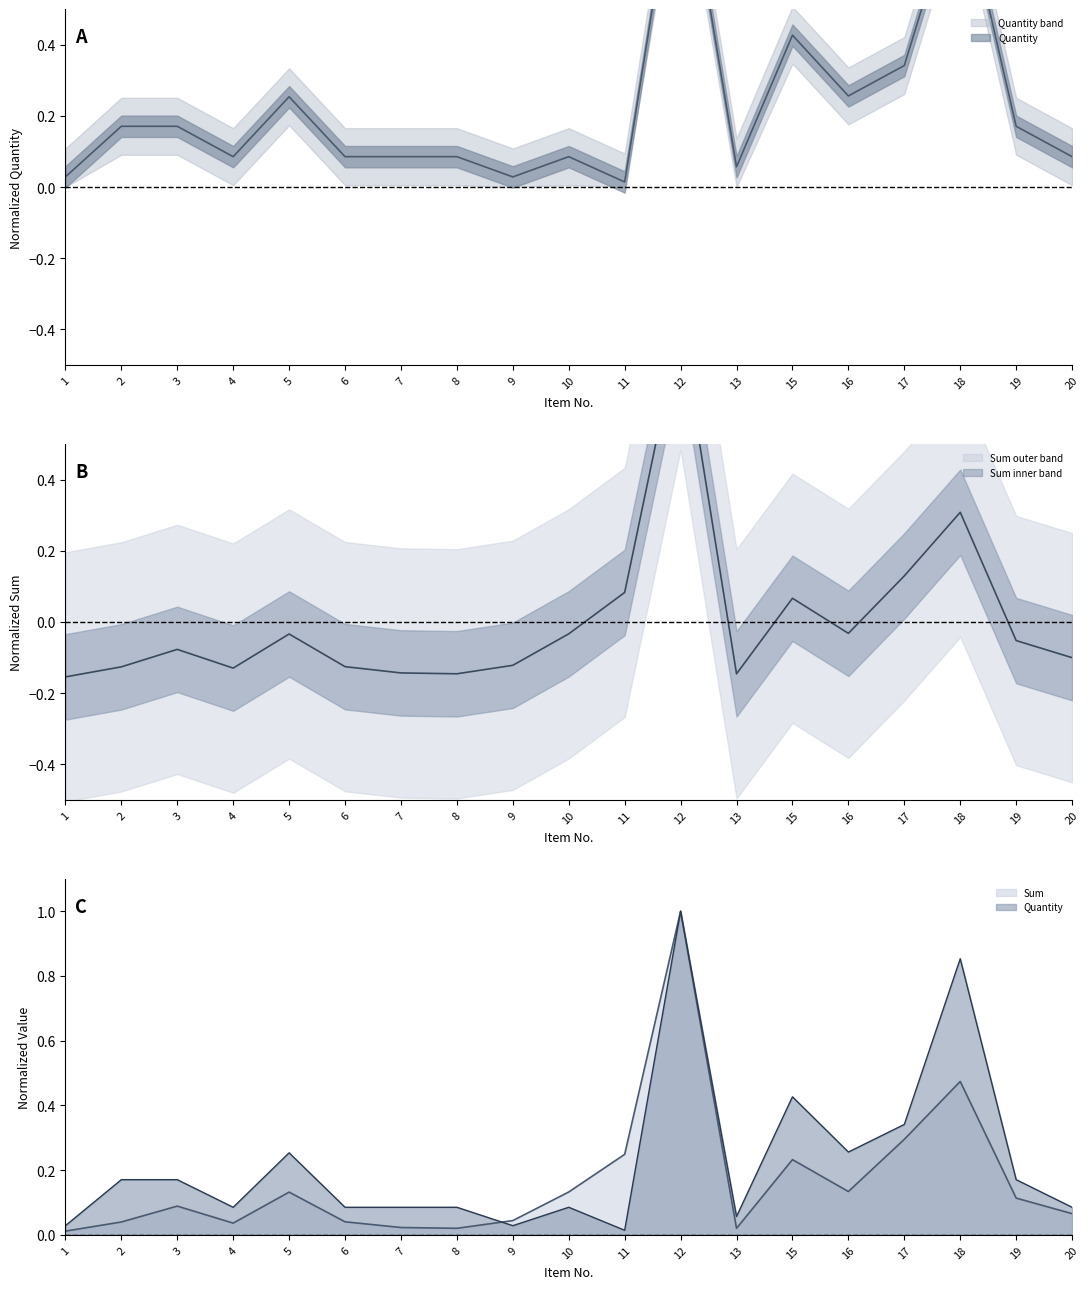

Rank the series by their maximum value, from highest to lowest.

Quantity, Sum